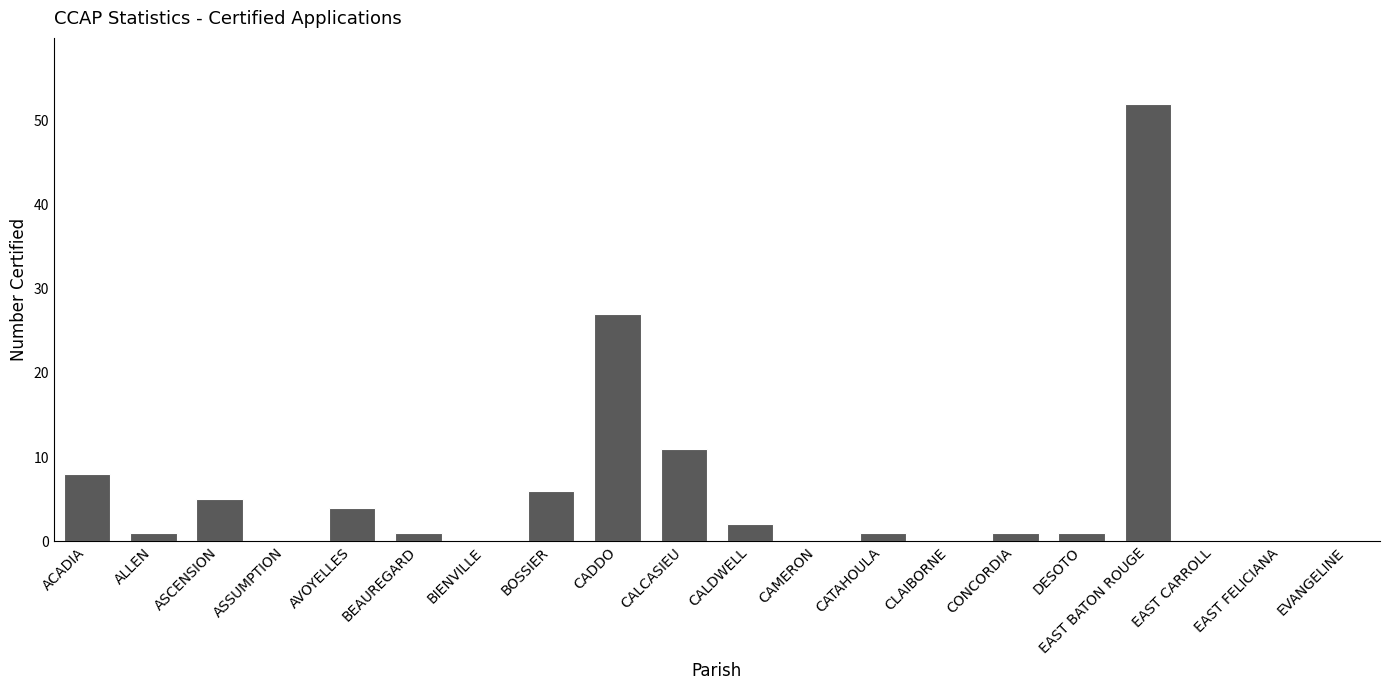

How many distinct data groups are displayed?

1